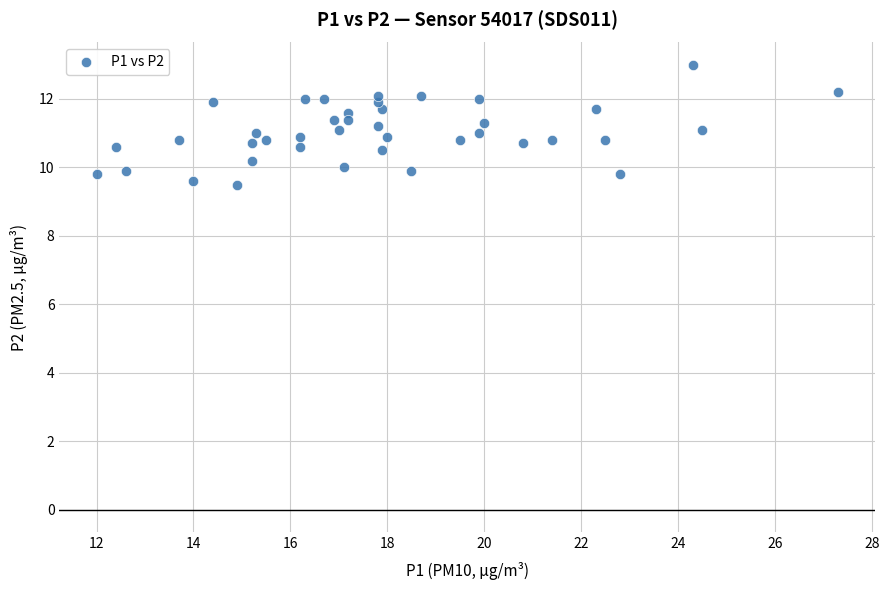

What is the range of Y values (max minus min)?

3.5